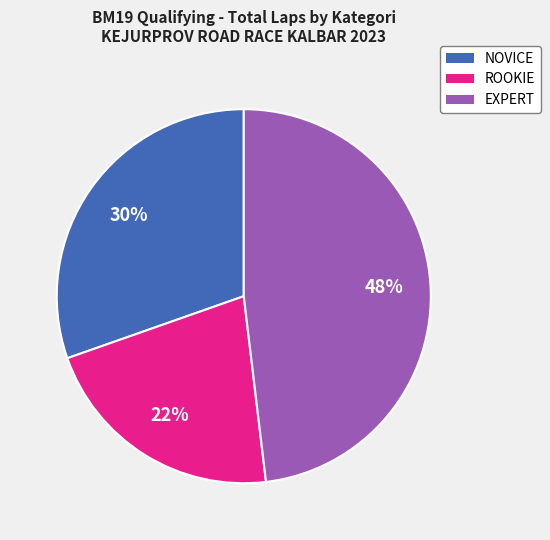

Is there a majority slice in this chart?

No